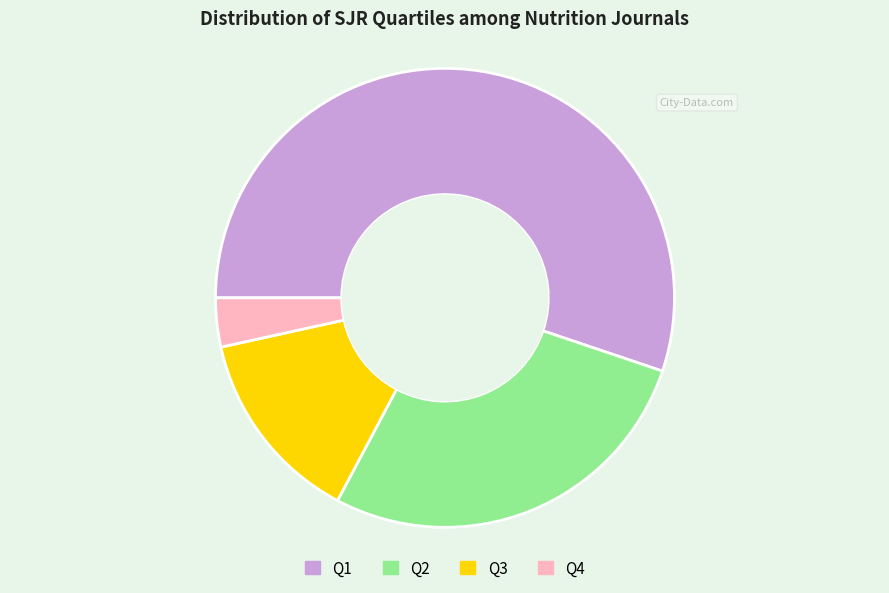

Do Q4 and Q2 together represent more than half of the pie?

No